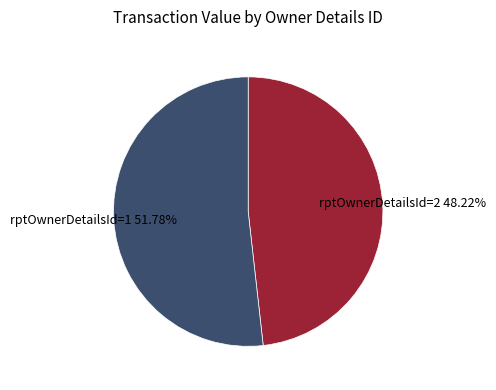

Is there any slice that represents more than half of the pie?

Yes